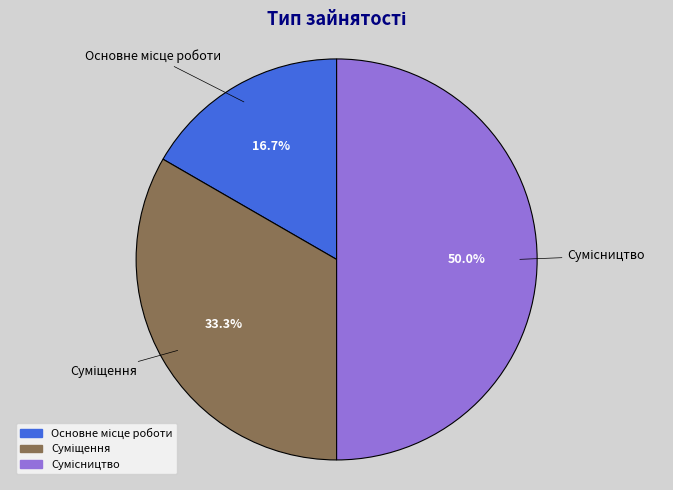

What is the largest slice in the pie chart?

Сумісництво